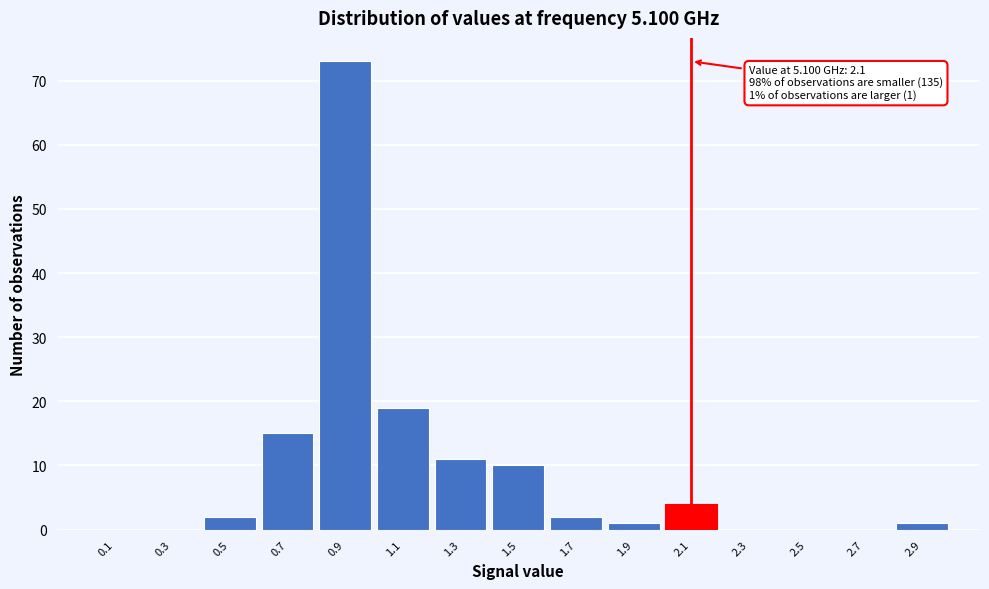

Which range on the x-axis has the tallest bar?

0.8 to 1.0